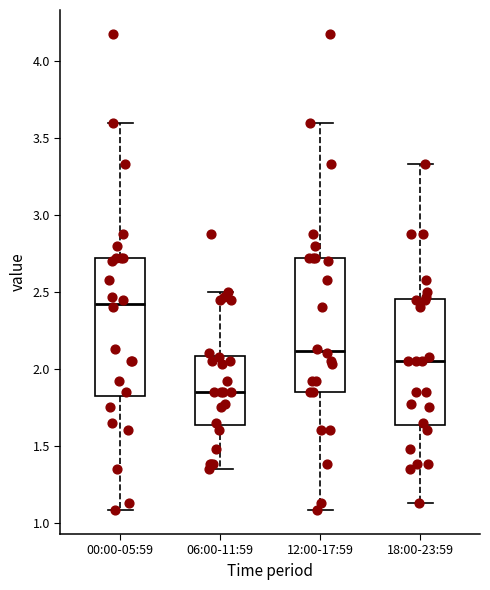

Where does the median line of the box for 06:00-11:59 sit on the y-axis? The values are not printed on the chart, so give them approximately, as read against the axis.

1.85